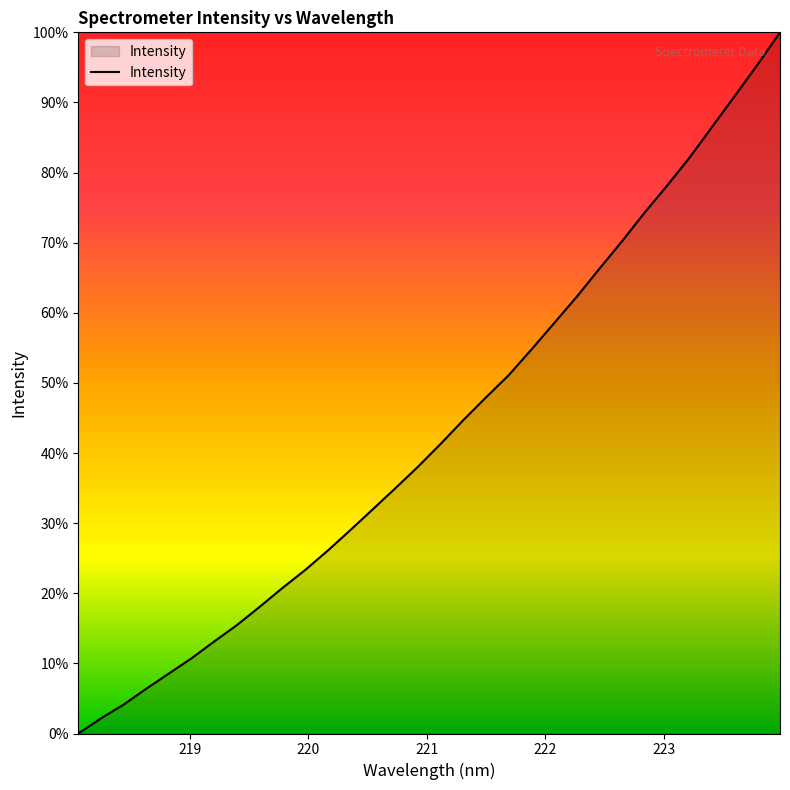

What is the maximum value shown in the chart?

100.0